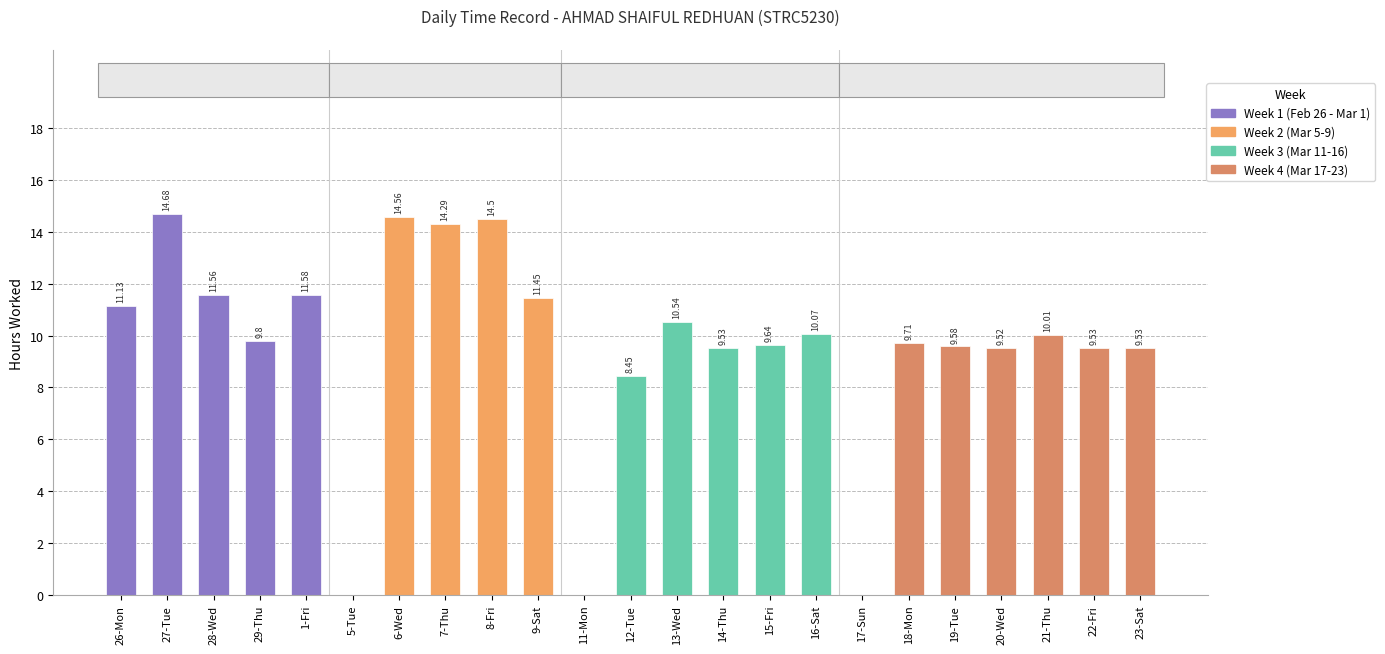

What is the sum of all values?

219.7